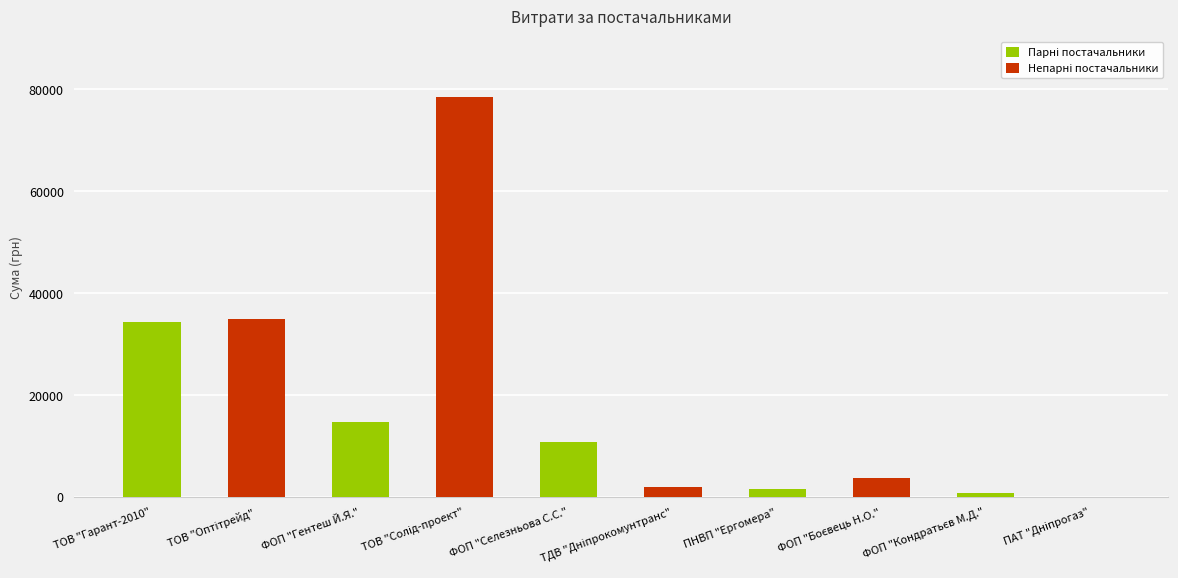

What is the change in value from ФОП "Гентеш Й.Я." to ФОП "Селезньова С.С."?

-3953.0